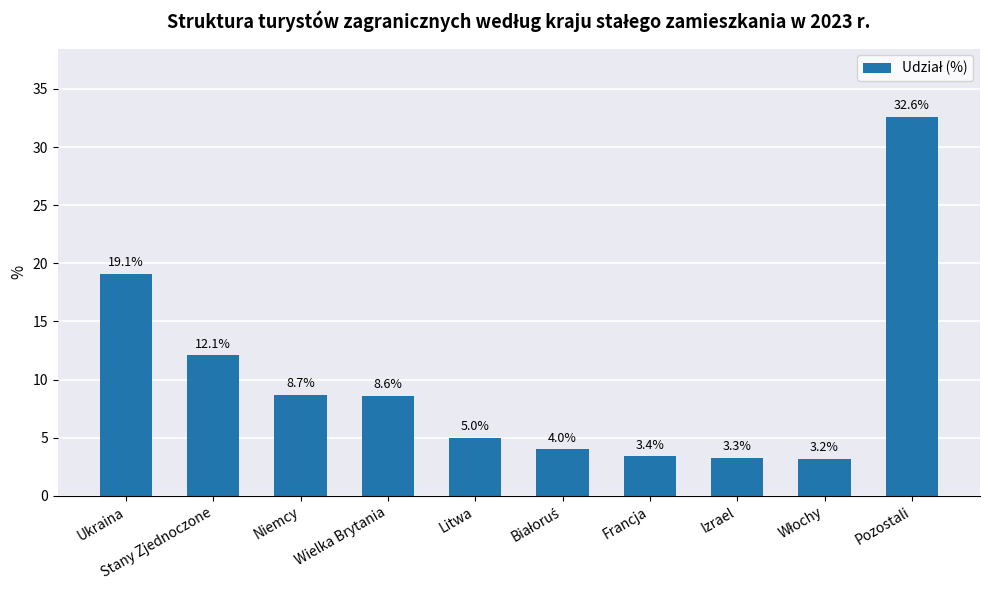

Count the number of values greater than 8.

5